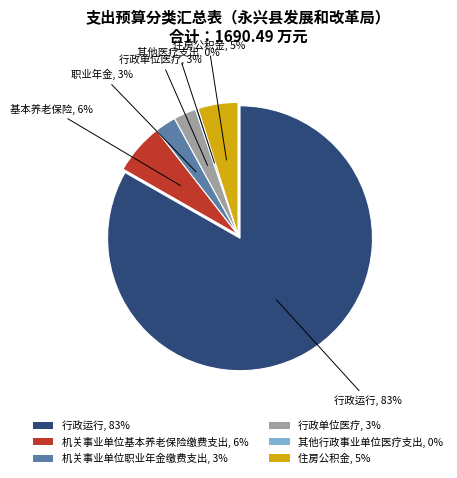

To the nearest percent, what percentage of the pie is 机关事业单位基本养老保险缴费支出?

6%